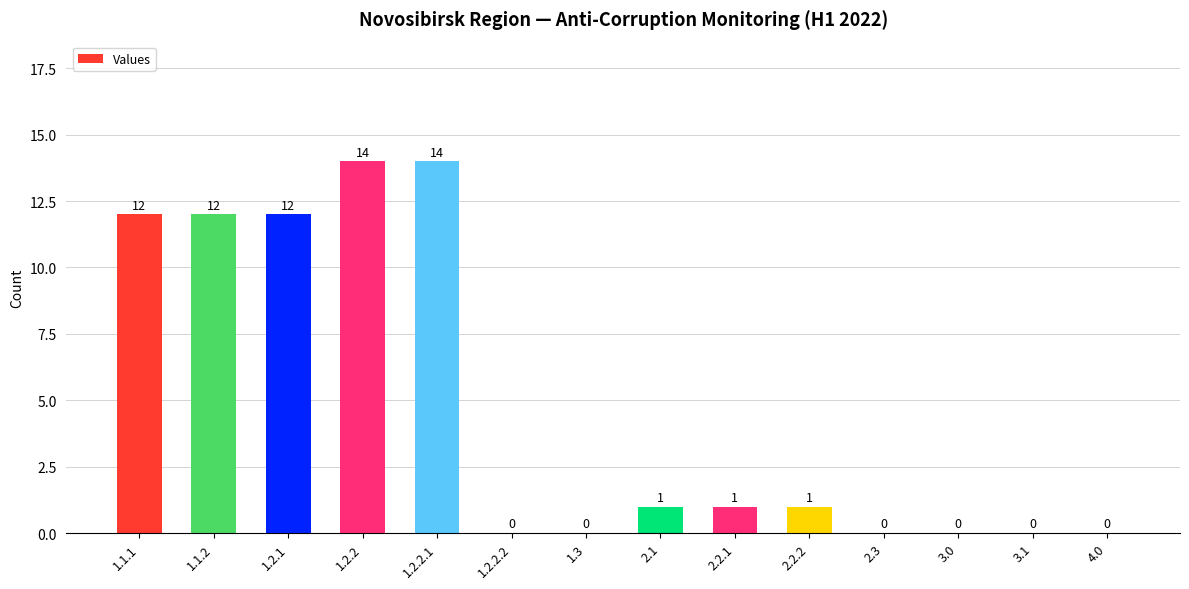

True or false: the data shows 21 at 1.2.2.1.

False